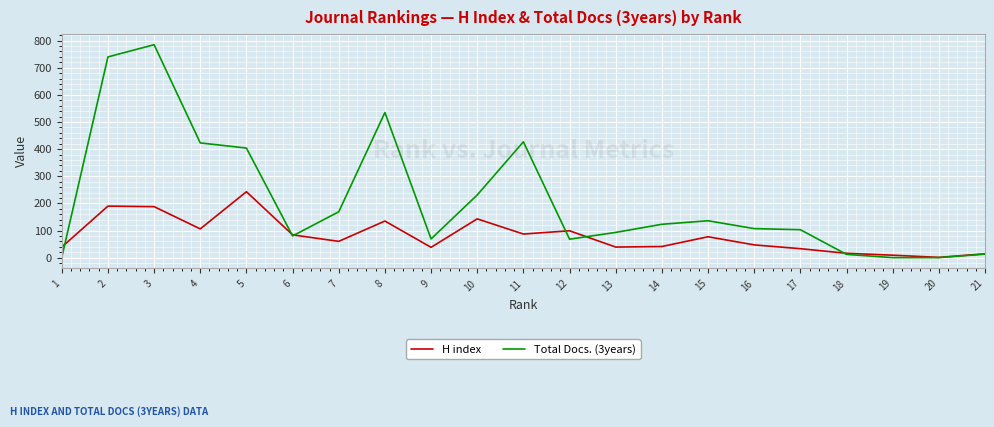

How many intersections are there between Total Docs. (3years) and H index?

6